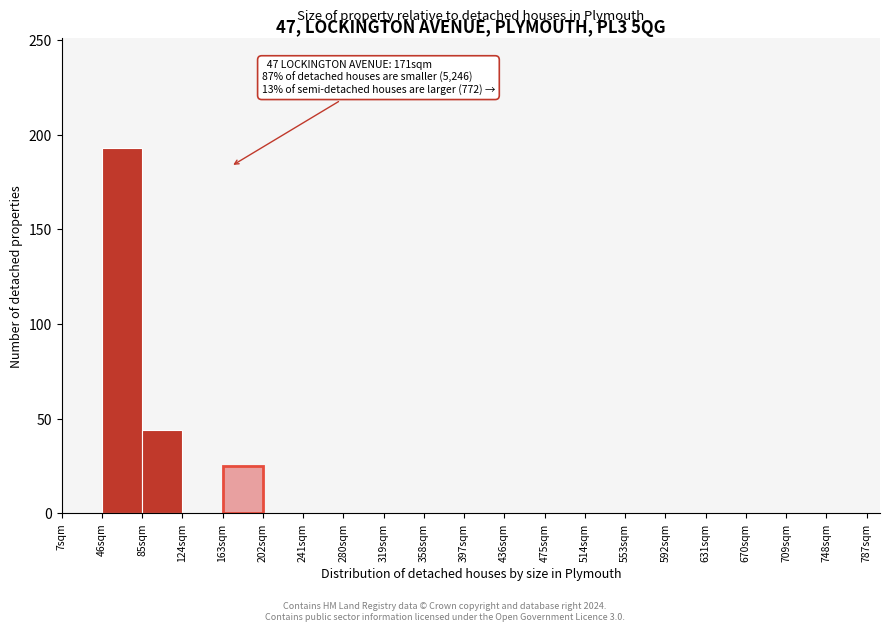

Which range on the x-axis has the tallest bar?

46 to 85